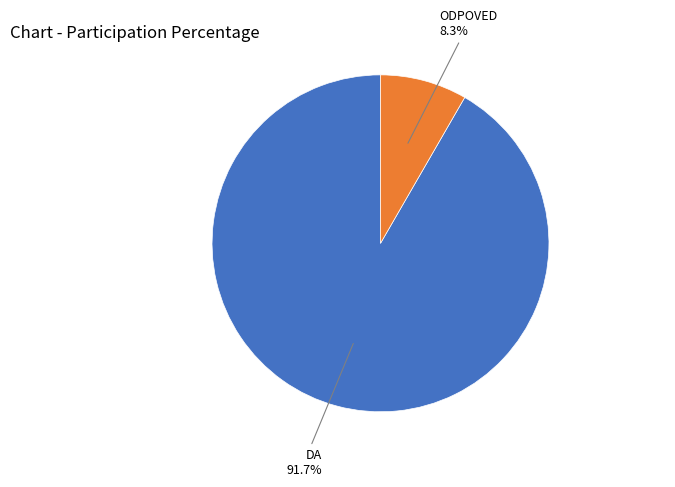

Count the number of slices in the pie.

2